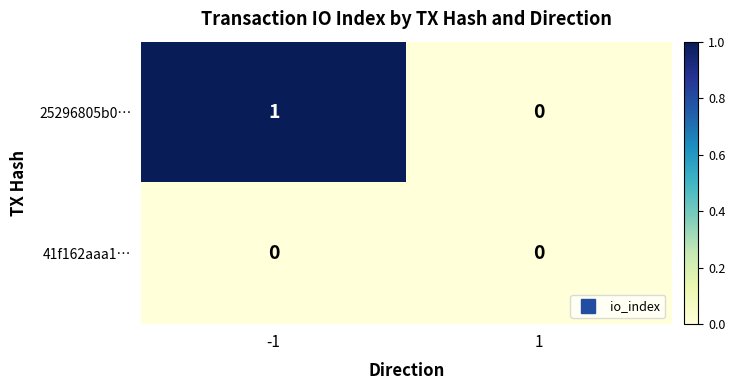

Reading left to right, what are all the values shown in this chart?

25296805b0…: -1=1	1=0
41f162aaa1…: -1=0	1=0